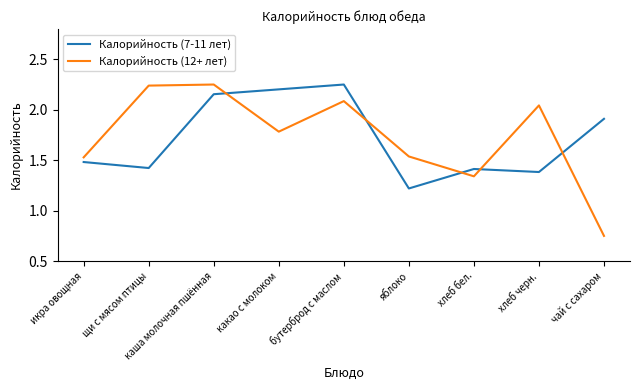

Which label corresponds to the smallest value in the chart?

чай с сахаром